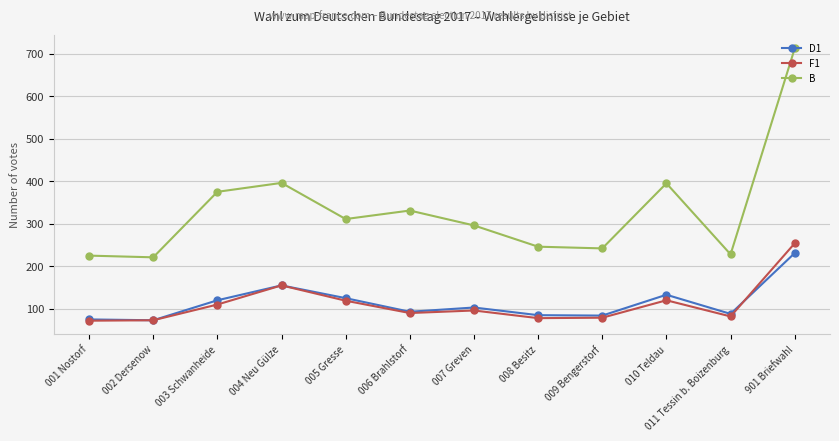

Which category has the highest value across all series?

901 Briefwahl